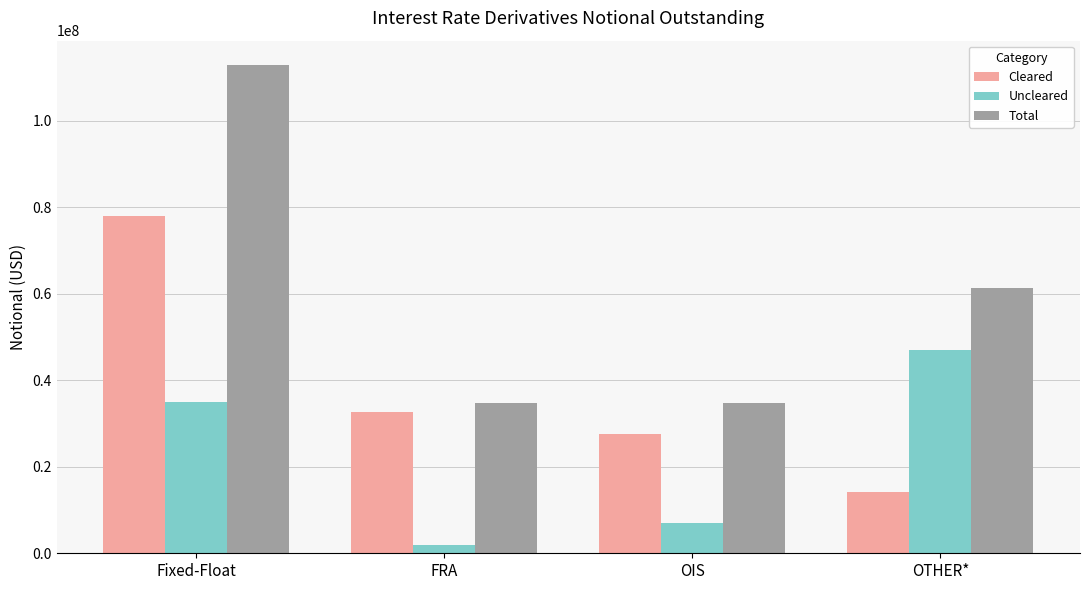

Which series has the largest range (max minus min)?

Total